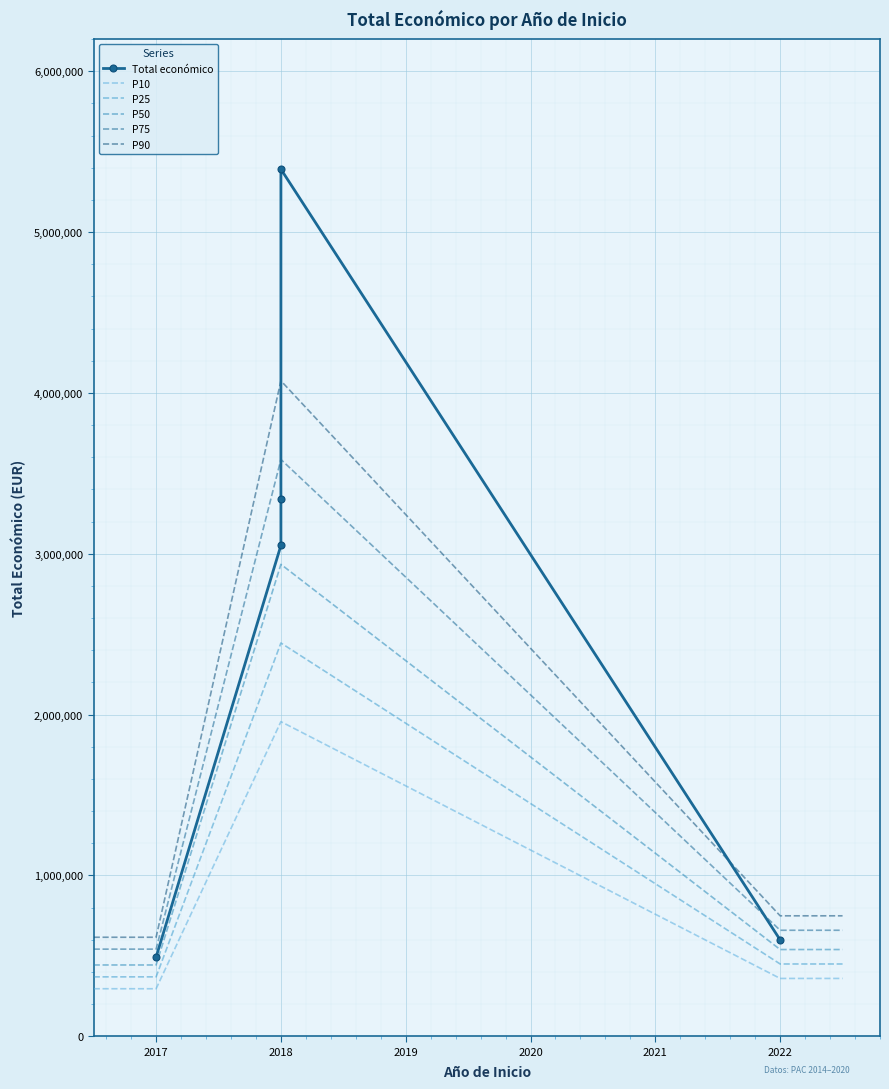

Reading left to right, extract all data points from this chart.

492343	3051573	3342252	5390598	599022